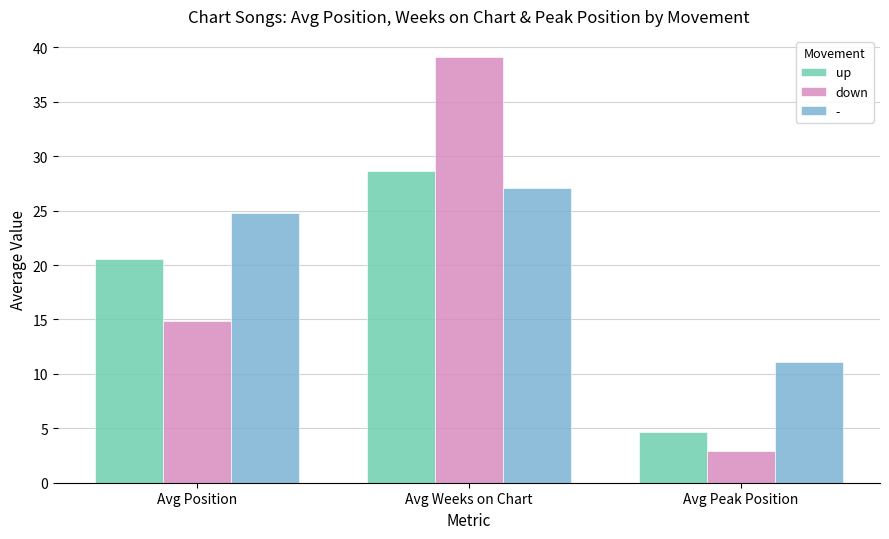

At which category does the chart reach its peak across all series?

Avg Weeks on Chart